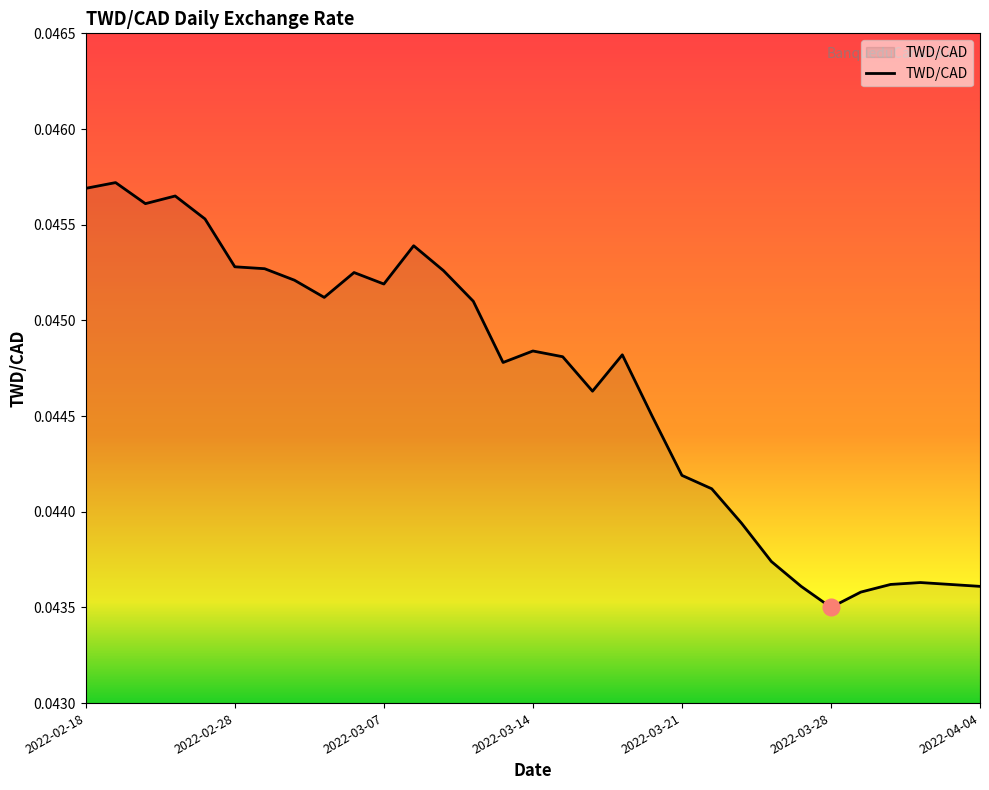

True or false: there are more than 1 points higher than both neighbors.

True